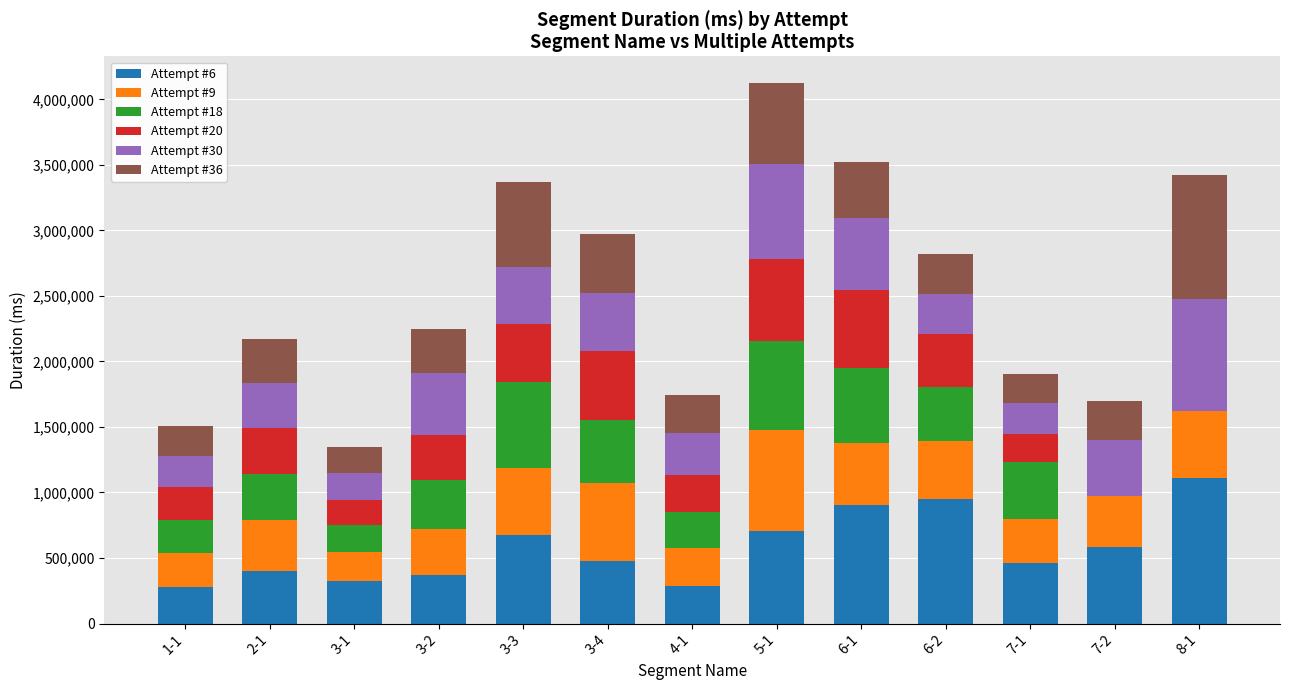

At which category is the sum across all series the highest?

5-1